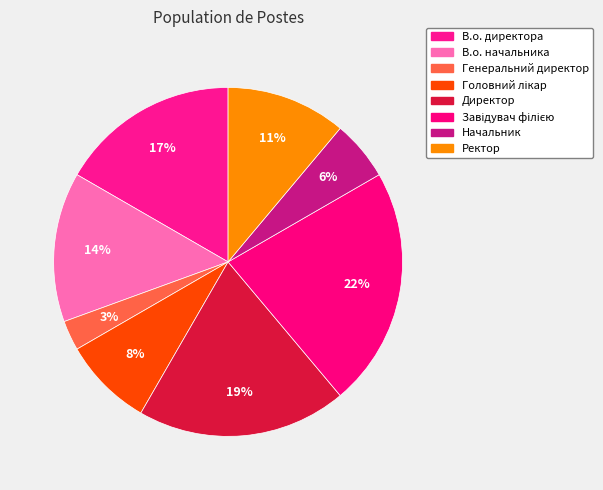

What is the ratio of the value at Завідувач філією to the value at В.о. директора?

1.3